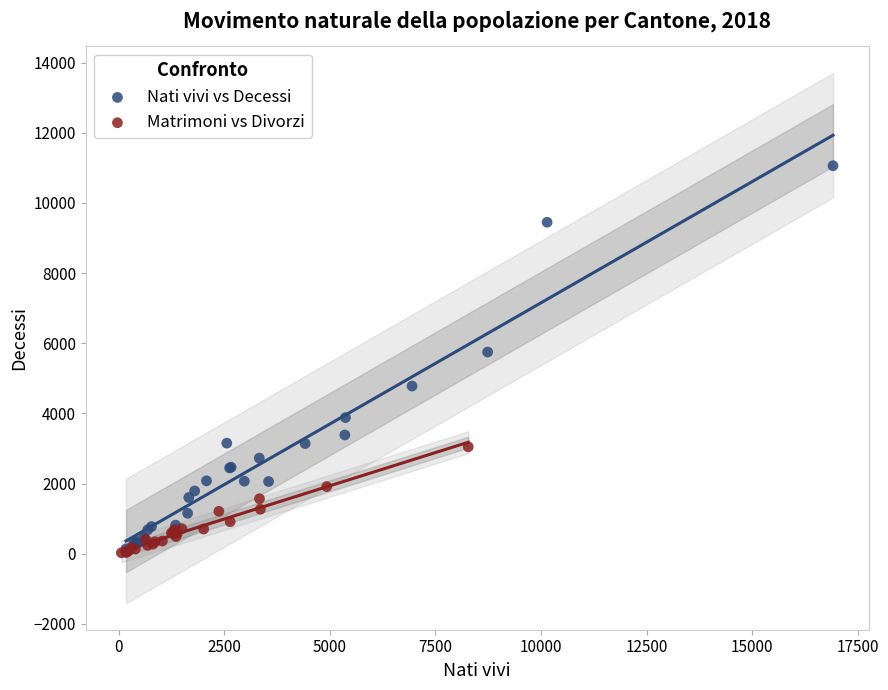

Which series contains the highest Y value?

Nati vivi vs Decessi